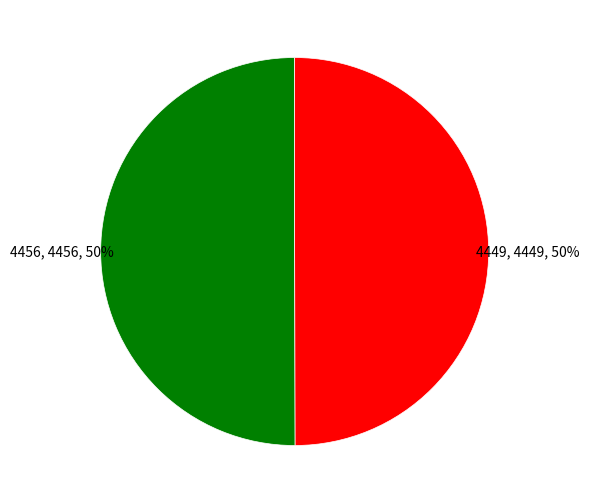

To the nearest percent, what is the average slice percentage?

50%